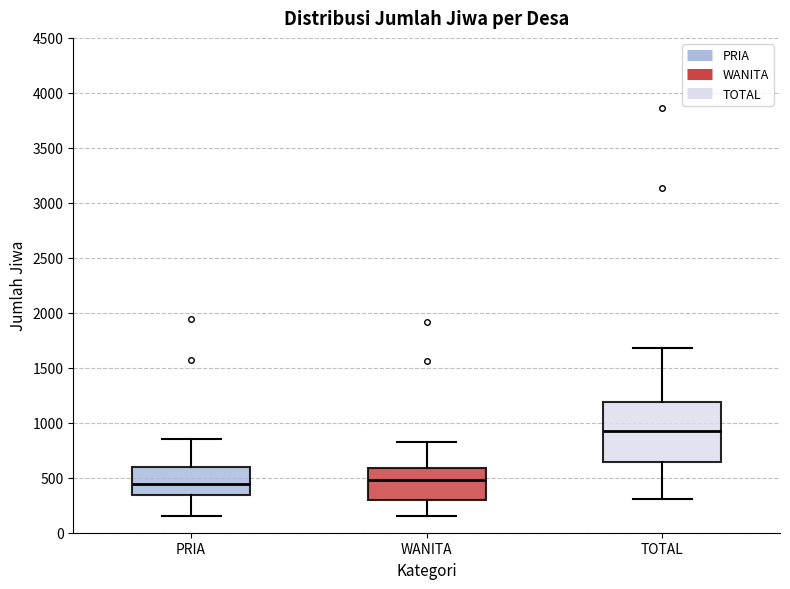

Where does the upper whisker of the box for PRIA end on the y-axis? The values are not printed on the chart, so give them approximately, as read against the axis.

850